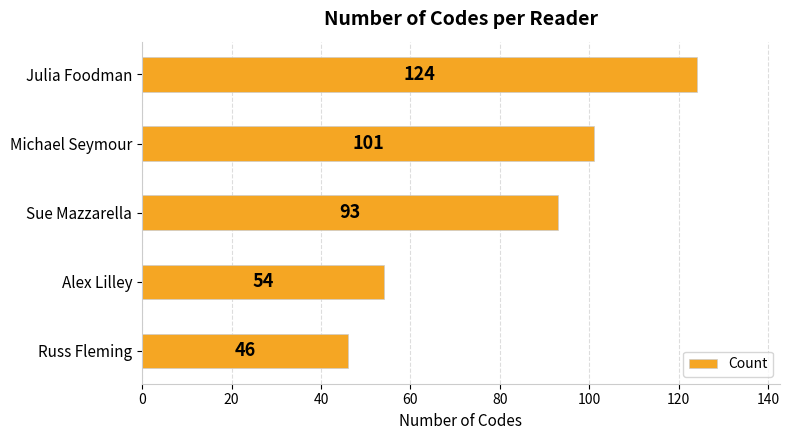

Between Julia Foodman and Alex Lilley, which is larger?

Julia Foodman